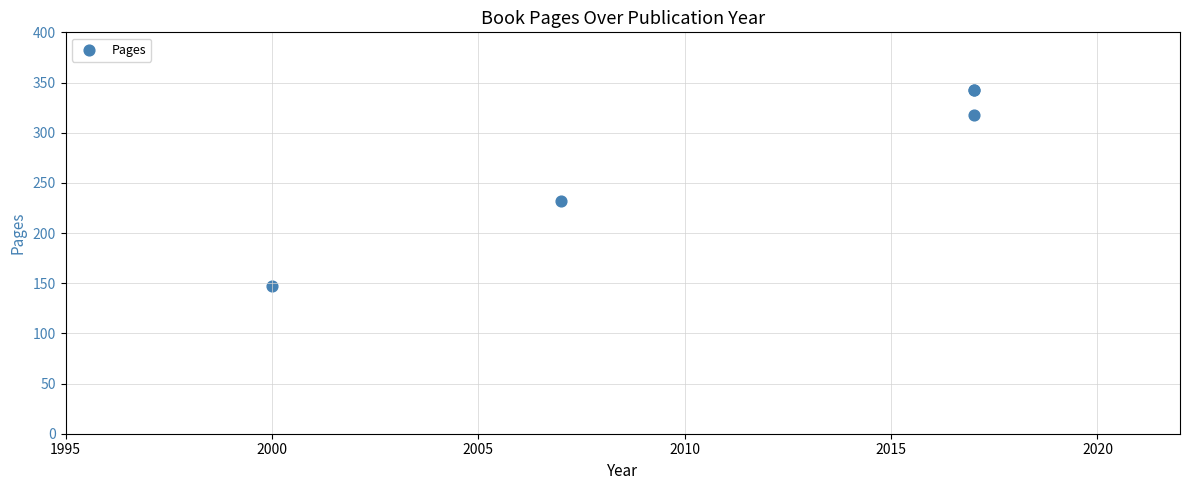

What Y value in the scatter plot is closest to 245?

232